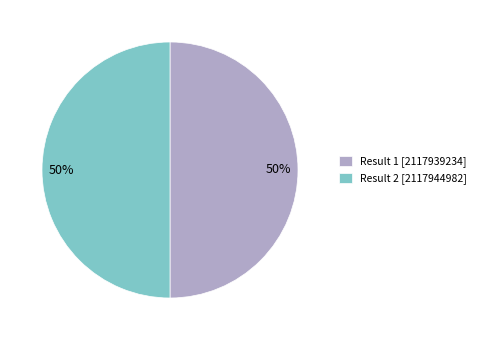

How many segments does this pie chart have?

2